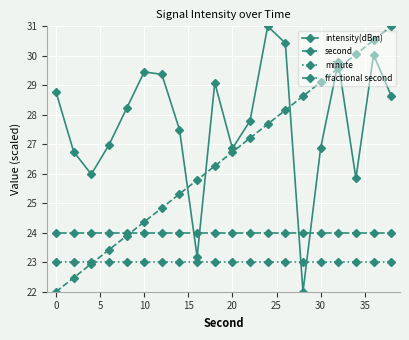

At how many categories does at least one series exceed 28?

13